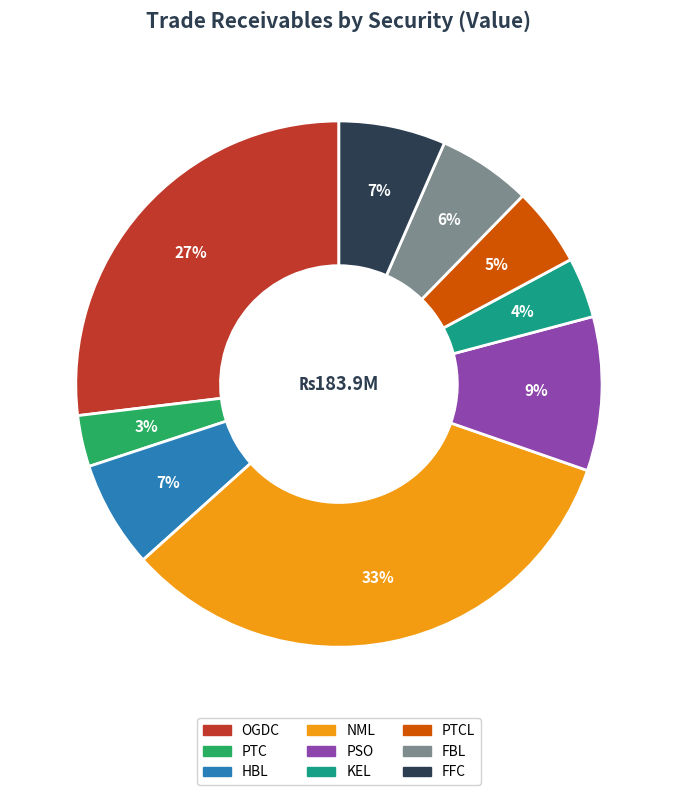

To the nearest percent, what is the average slice percentage?

11%